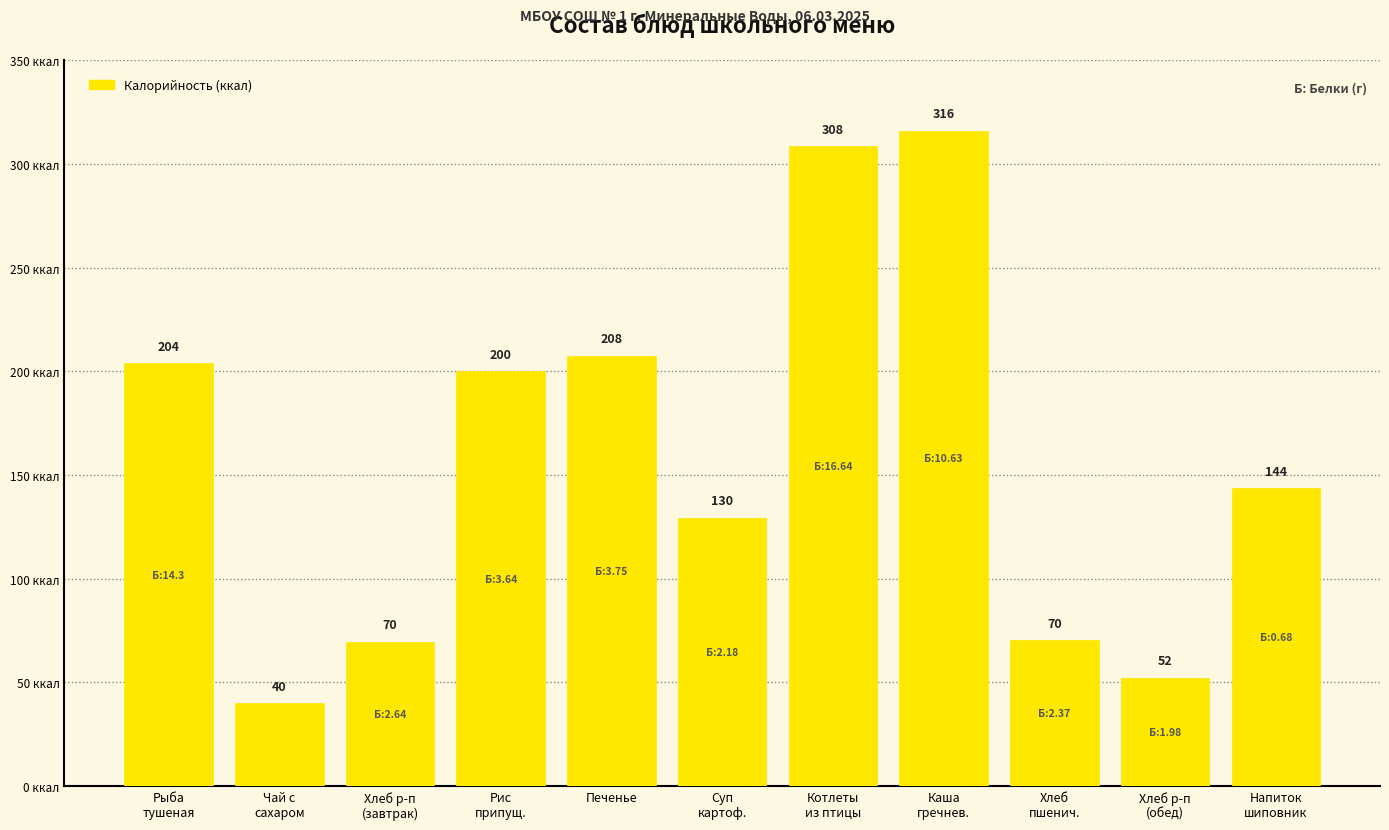

What is the label of the 1st bar from the right?

Напиток
шиповник